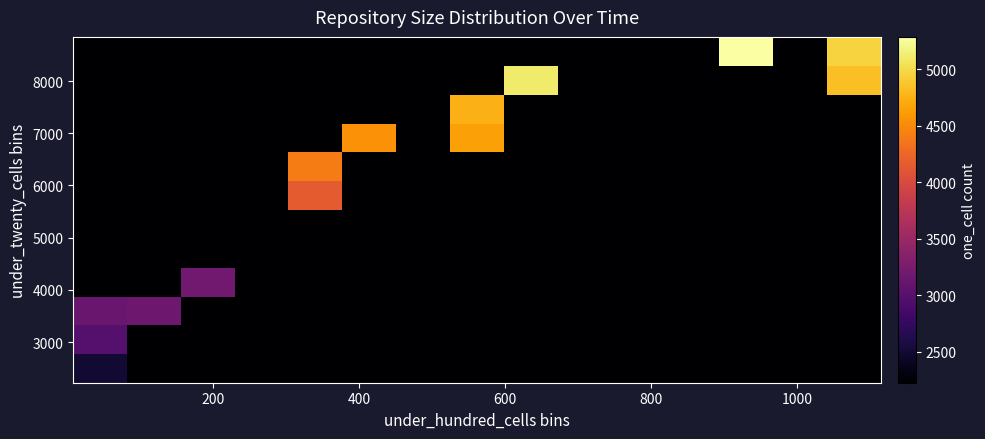

What is the smallest value displayed?

2225